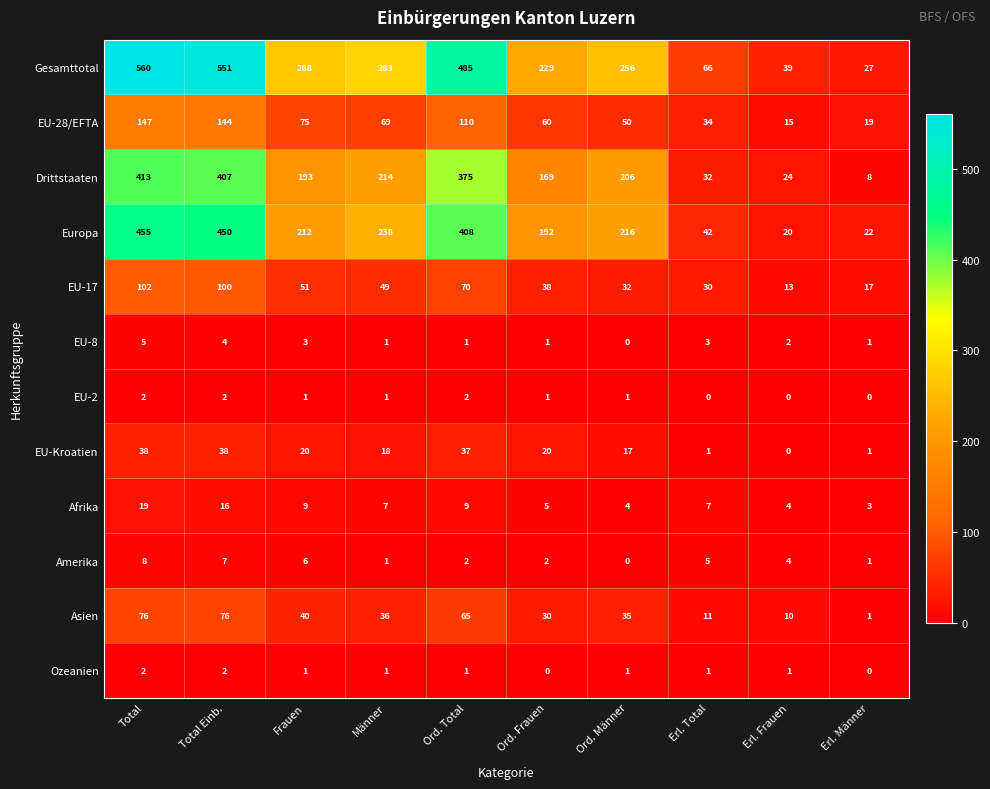

Is the value of EU-Kroatien at Total greater than the value of Drittstaaten at Ord. Total?

No